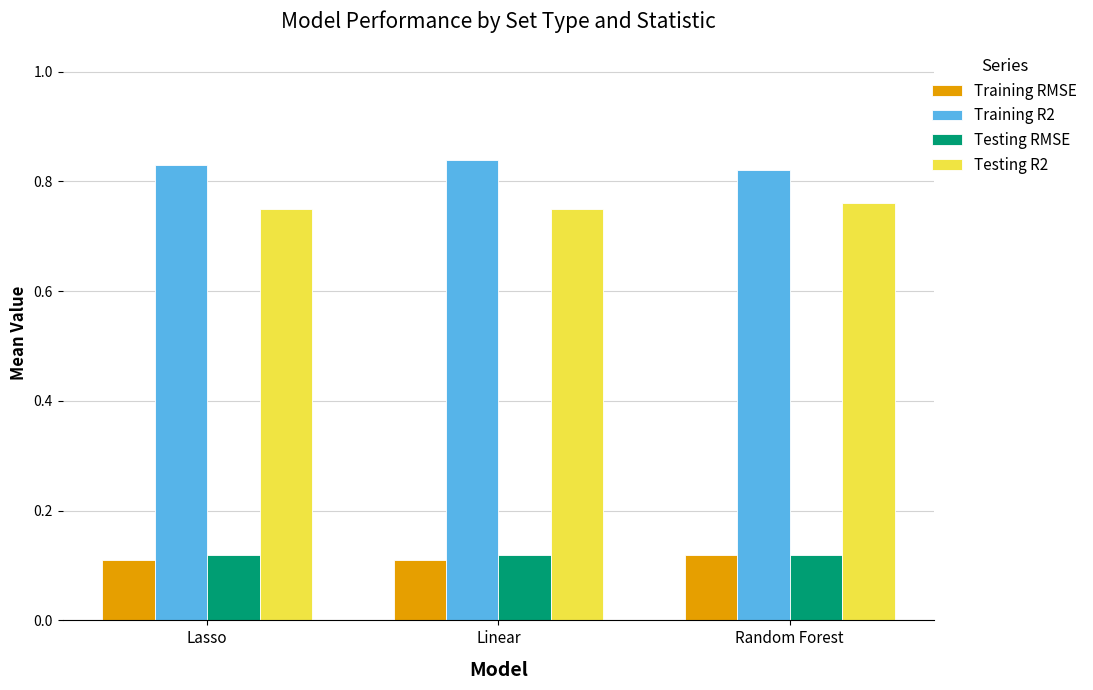

Rank the series at Linear from lowest to highest value.

Training RMSE, Testing RMSE, Testing R2, Training R2